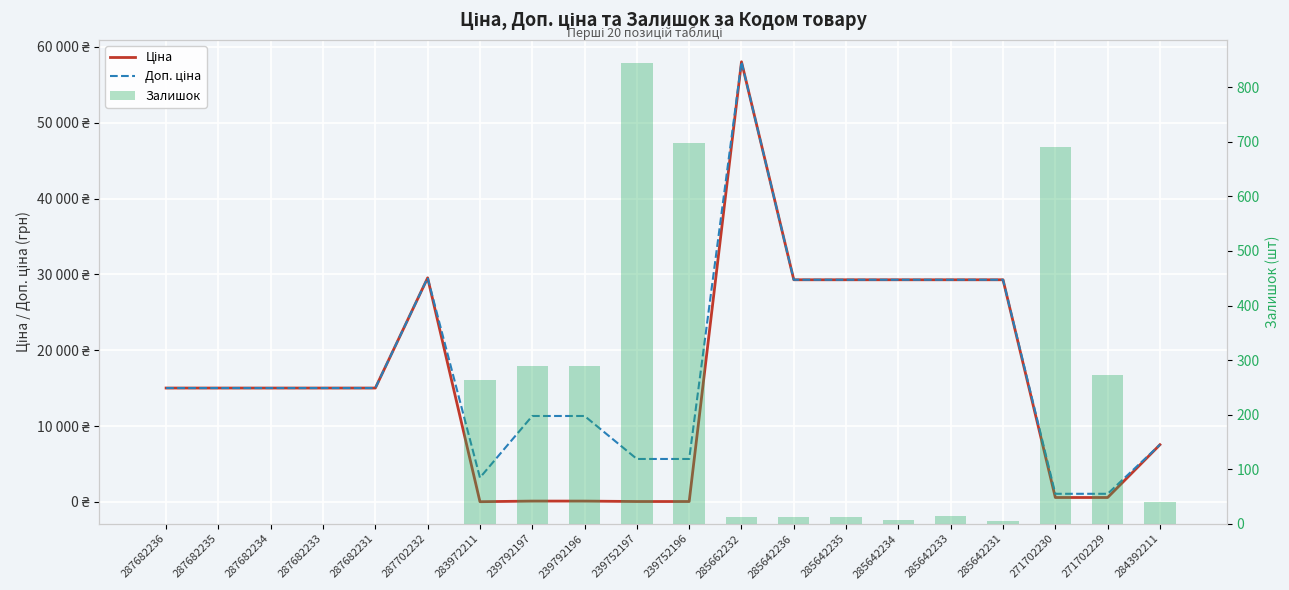

Rank the series at 285642231 from highest to lowest value.

Ціна, Доп. ціна, Залишок